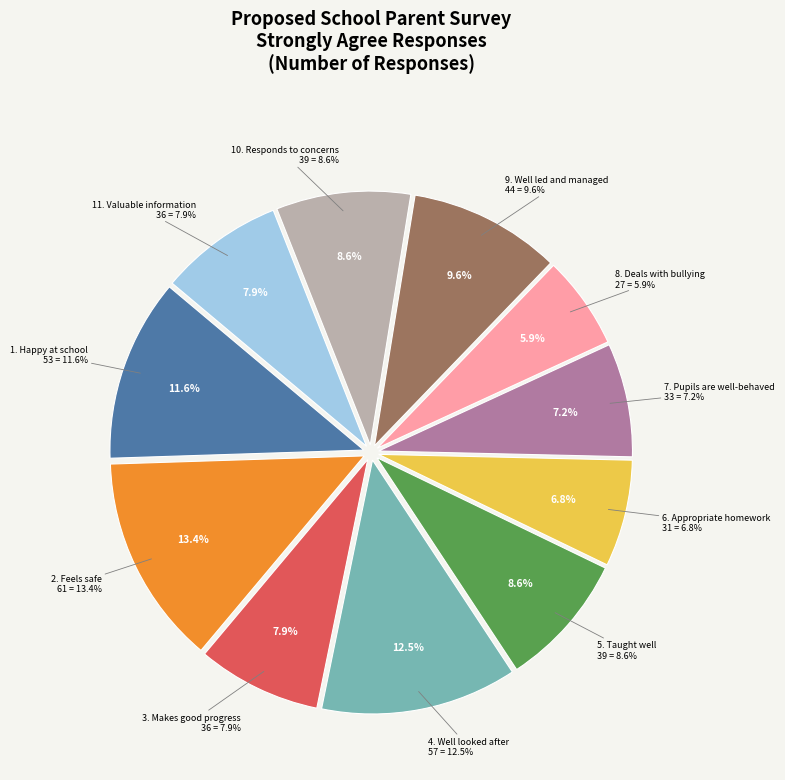

To the nearest percent, what is the average slice percentage?

9%